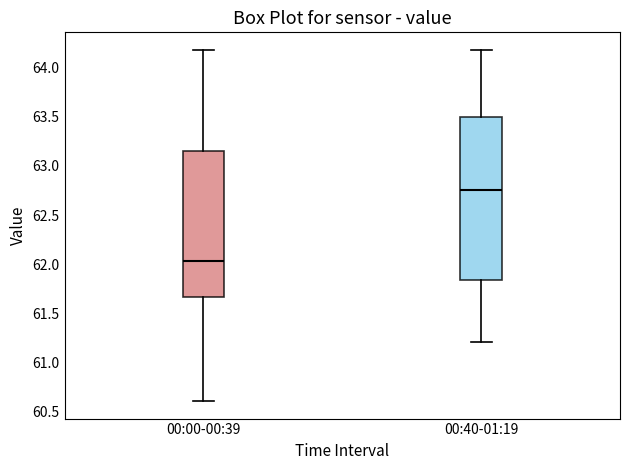

Reading left to right, transcribe this box plot: for each box, give where its median line is, the range the box spans, and where its two whiskers end, as read against the y-axis. The values are not printed on the chart, so give them approximately, as read against the axis.

00:00-00:39: median 62.05, box 61.65 to 63.15, whiskers 60.60 to 64.20
00:40-01:19: median 62.75, box 61.85 to 63.50, whiskers 61.20 to 64.20